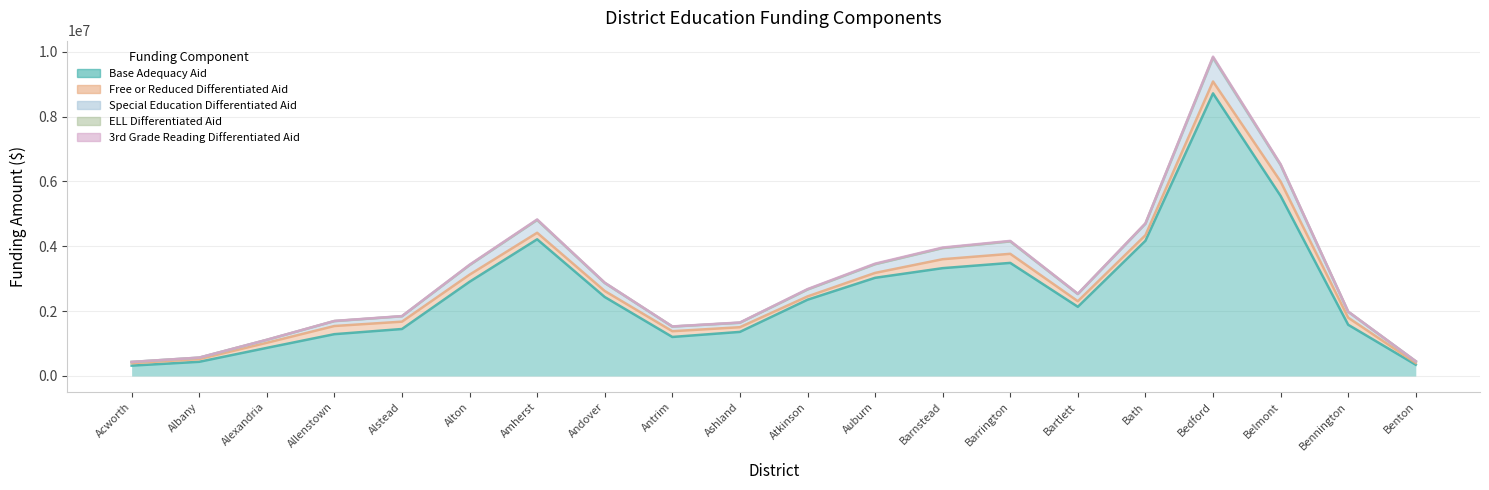

True or false: Base Adequacy Aid and Free or Reduced Differentiated Aid cross at least once.

False